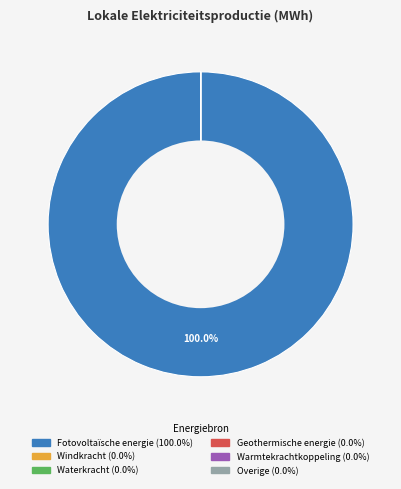

Does any single category account for the majority?

Yes